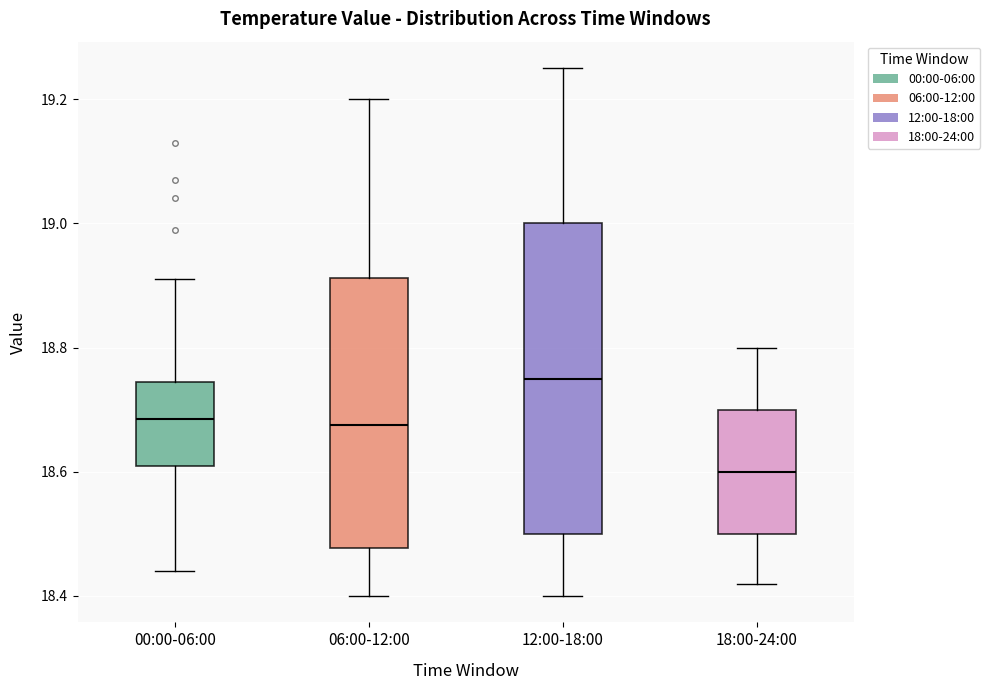

Which box has the highest median line?

12:00-18:00